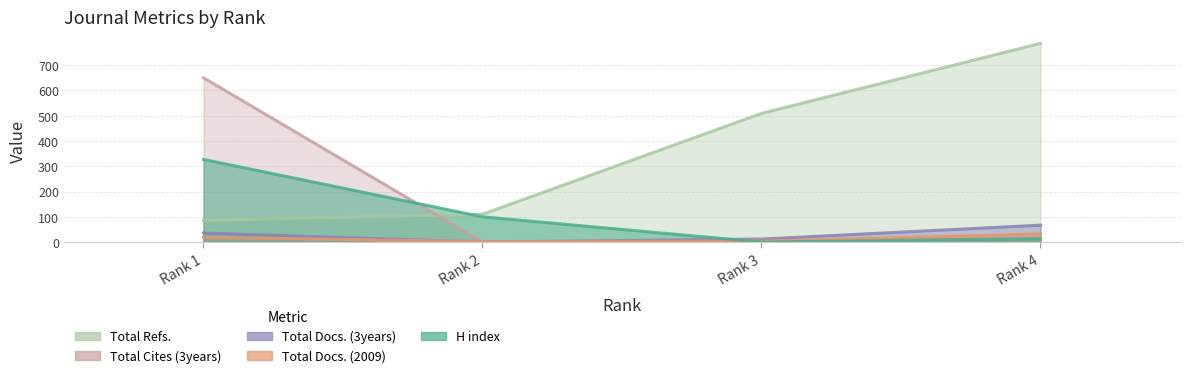

What are all the series names shown in the legend?

H index, Total Docs. (2009), Total Docs. (3years), Total Refs., Total Cites (3years)